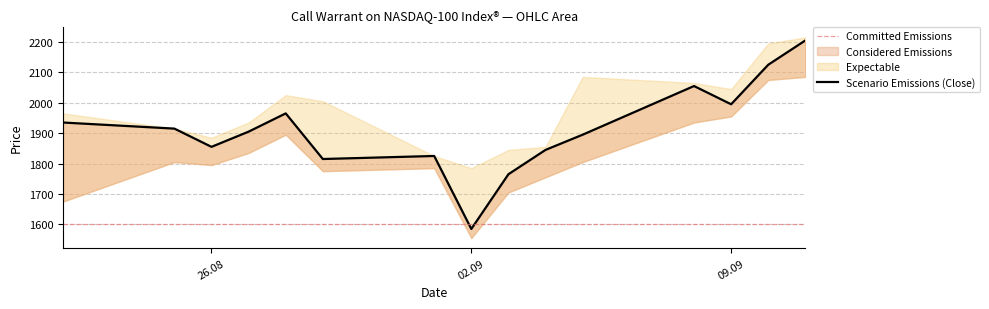

Reading right to left, list all the values displayed in this chart.

High: 11.09.2025=2215	10.09.2025=2195	09.09.2025=2045	08.09.2025=2065	05.09.2025=2085	04.09.2025=1855	03.09.2025=1845	02.09.2025=1785	01.09.2025=1825	29.08.2025=2005	28.08.2025=2025	27.08.2025=1935	26.08.2025=1885	25.08.2025=1915	22.08.2025=1965
Close: 11.09.2025=2205	10.09.2025=2125	09.09.2025=1995	08.09.2025=2055	05.09.2025=1895	04.09.2025=1845	03.09.2025=1765	02.09.2025=1585	01.09.2025=1825	29.08.2025=1815	28.08.2025=1965	27.08.2025=1905	26.08.2025=1855	25.08.2025=1915	22.08.2025=1935
Low: 11.09.2025=2085	10.09.2025=2075	09.09.2025=1955	08.09.2025=1935	05.09.2025=1805	04.09.2025=1755	03.09.2025=1705	02.09.2025=1555	01.09.2025=1785	29.08.2025=1775	28.08.2025=1895	27.08.2025=1835	26.08.2025=1795	25.08.2025=1805	22.08.2025=1675